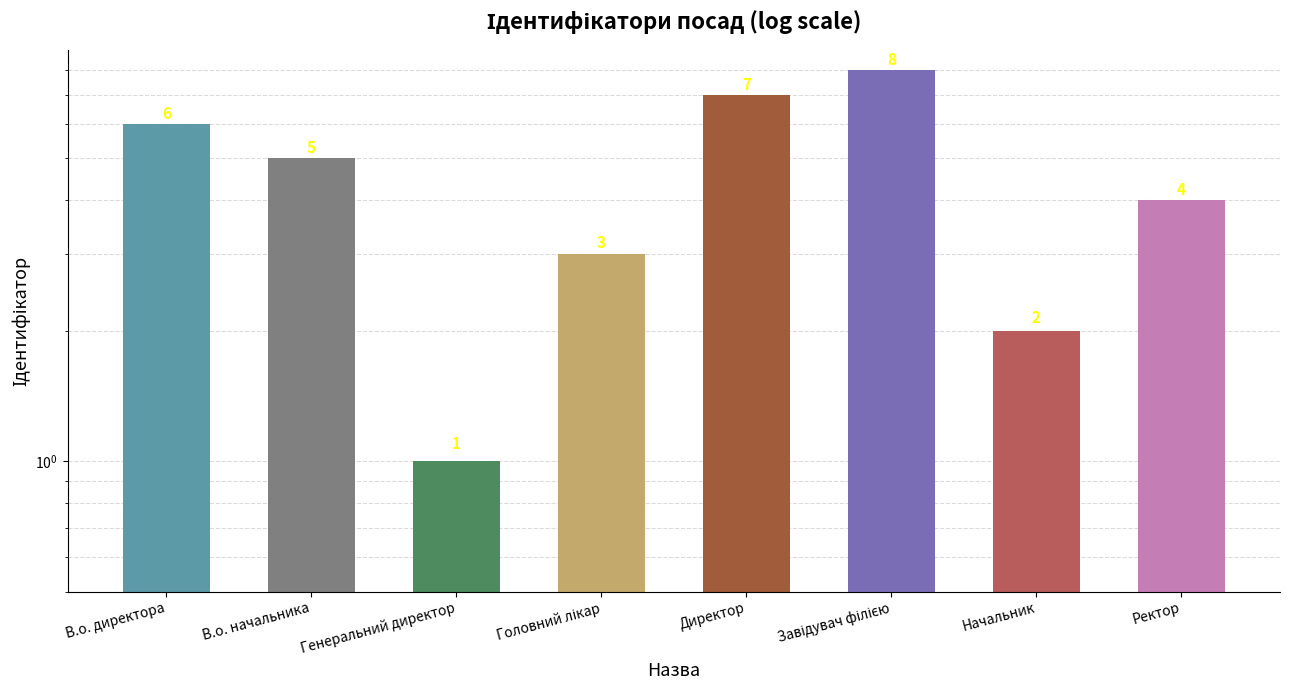

The value at В.о. начальника is 5. True or false?

True